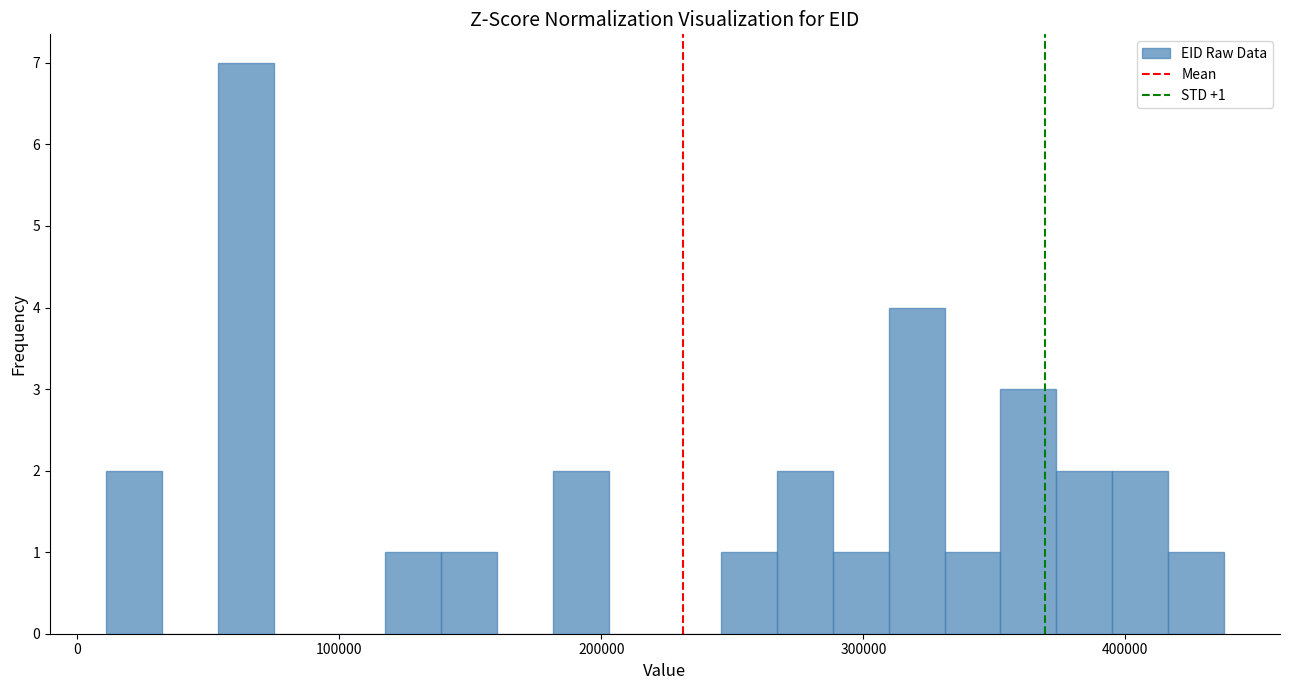

Around what value on the x-axis is the tallest bar? Give the approximate position of its centre, as read against the axis.

60000